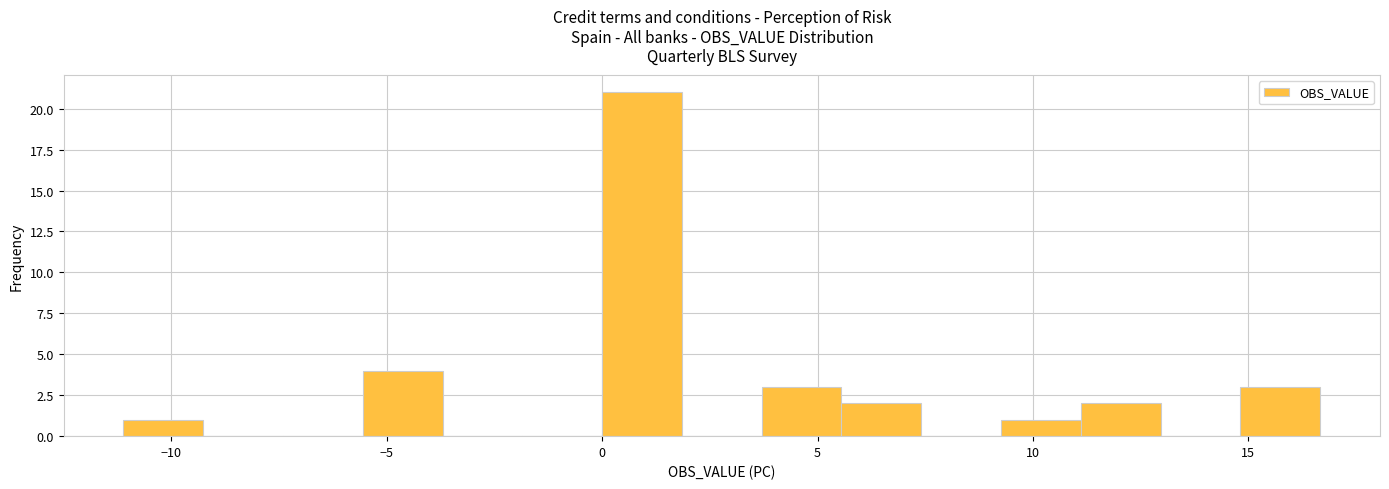

Read against the x-axis, roughly where is the centre of the tallest bar?

1.0